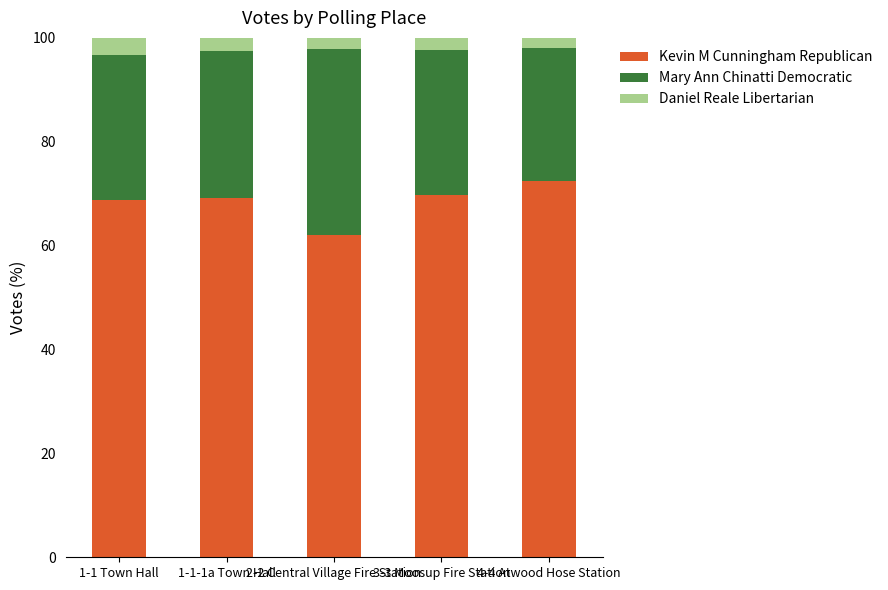

What is the average value of the Kevin M Cunningham Republican series?

68.4